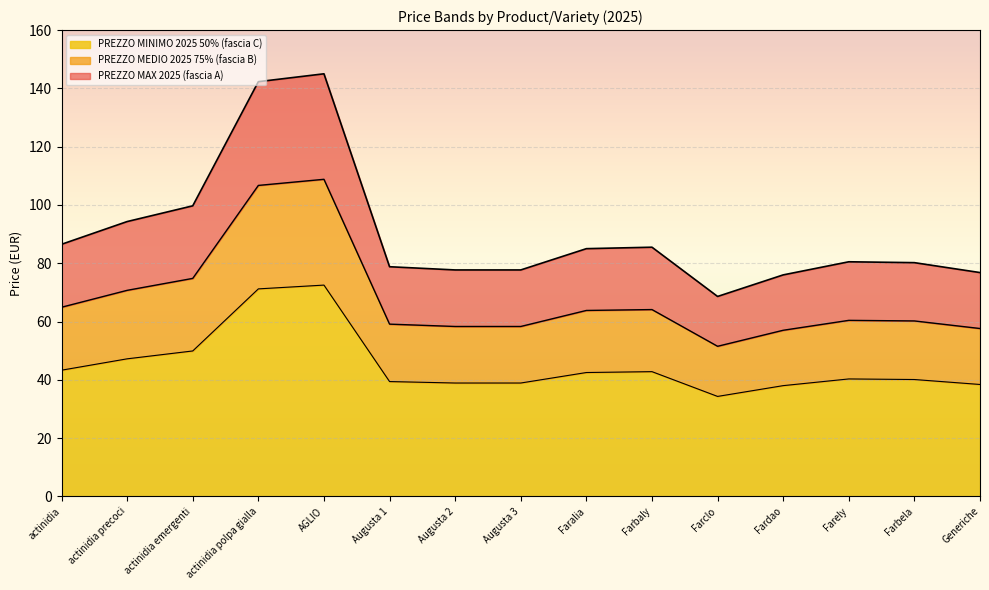

Rank the categories by PREZZO MAX 2025 (fascia A) value from lowest to highest.

Farclo, Fardao, Generiche, Augusta 2, Augusta 3, Augusta 1, Farbela, Farely, Faralia, Farbaly, actinidia, actinidia precoci, actinidia emergenti, actinidia polpa gialla, AGLIO